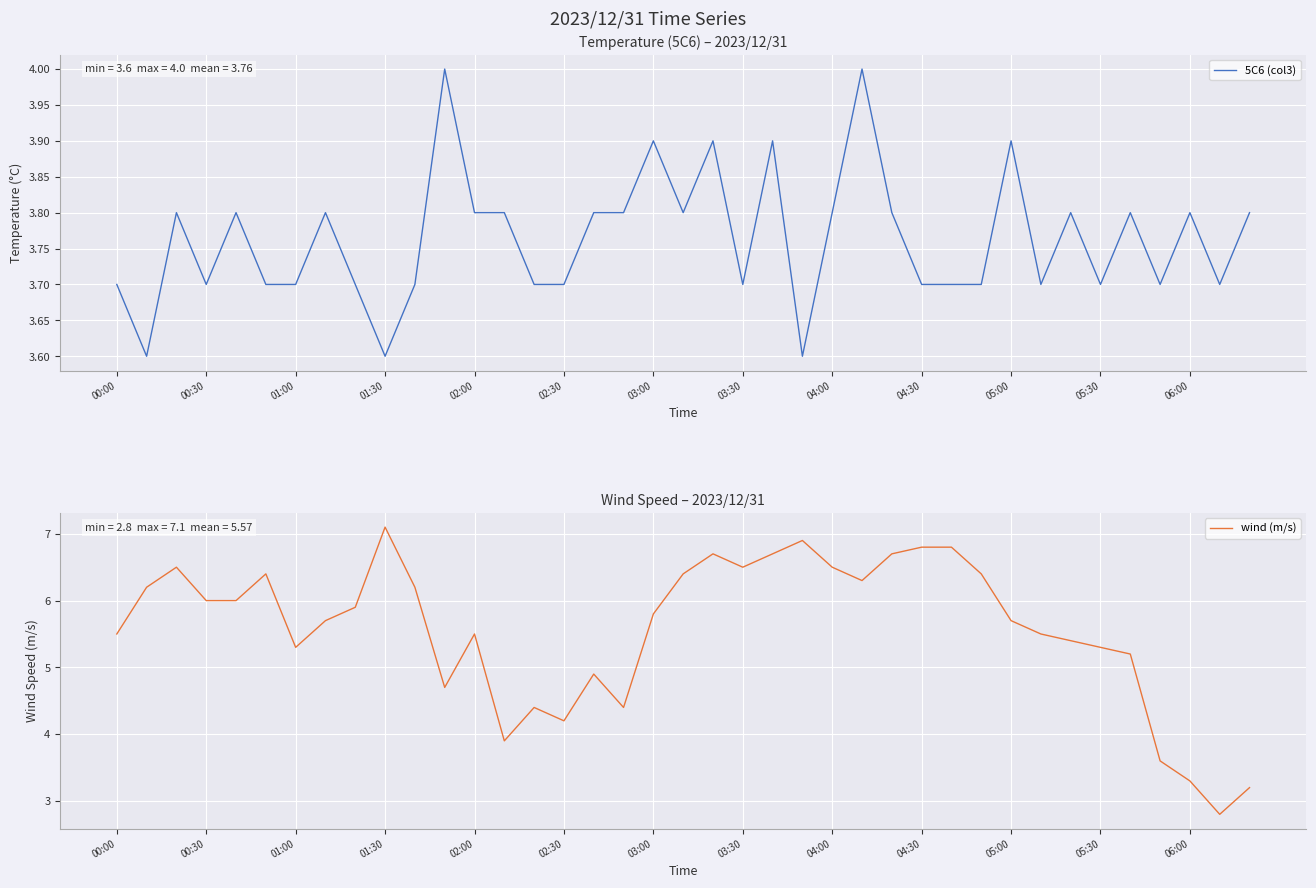

In 5C6 (col3), how many points are lower than both neighbors (excluding endpoints)?

10